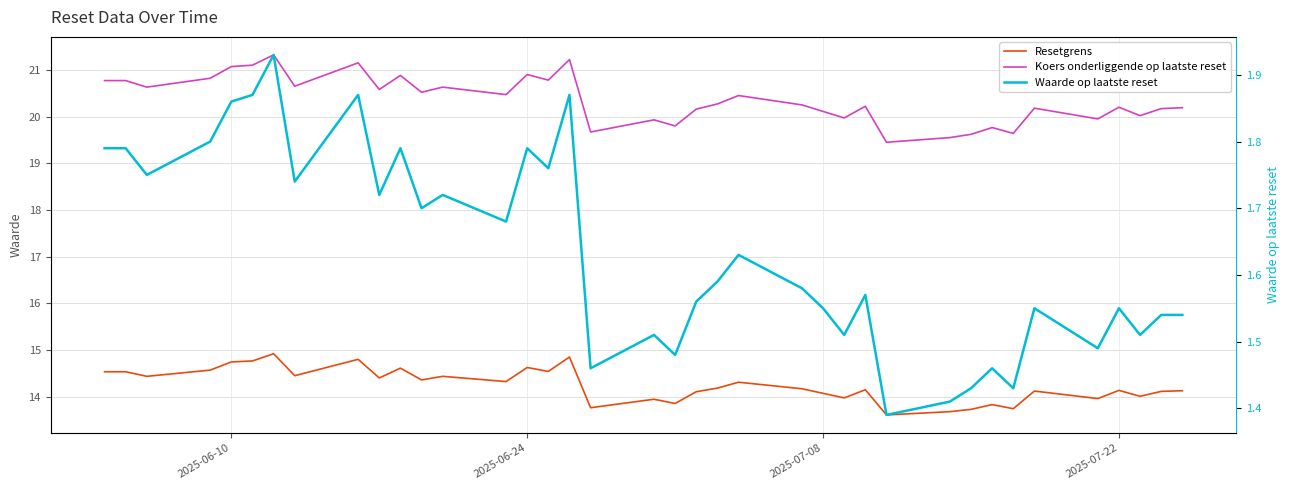

How many interior local valleys does the Resetgrens series have?

13